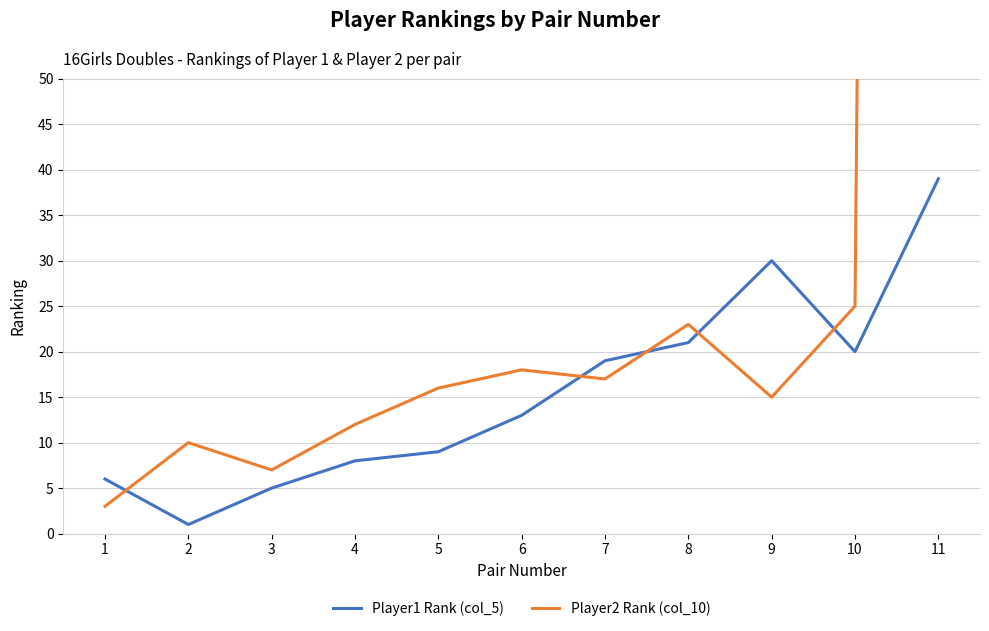

True or false: Player1 Rank (col_5) has a value of 6 at 1.

True